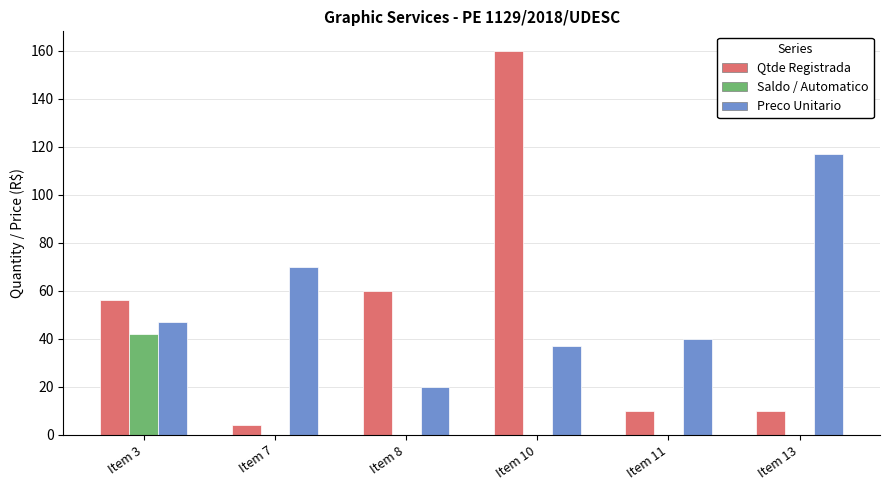

What are all the series names shown in the legend?

Qtde Registrada, Saldo / Automatico, Preco Unitario